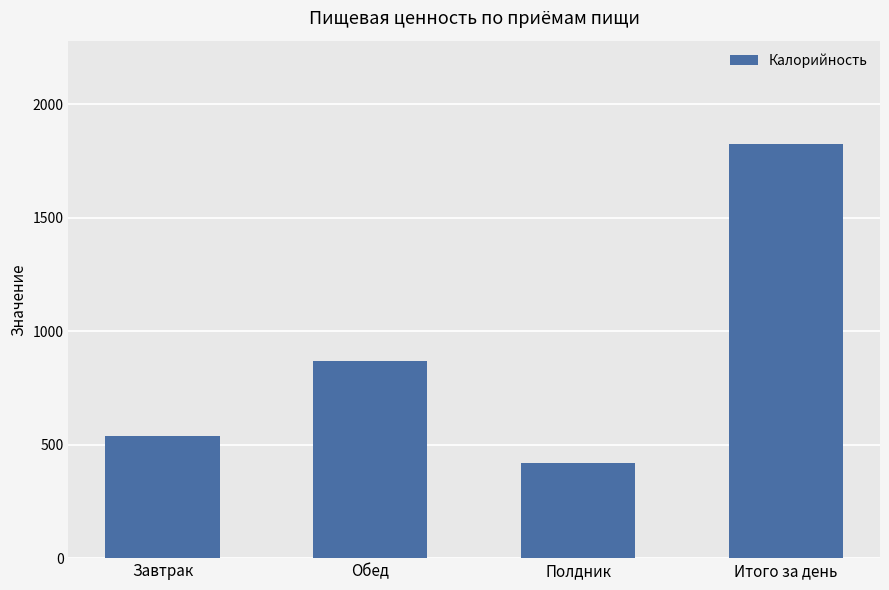

Rank the categories by value from highest to lowest.

Итого за день, Обед, Завтрак, Полдник